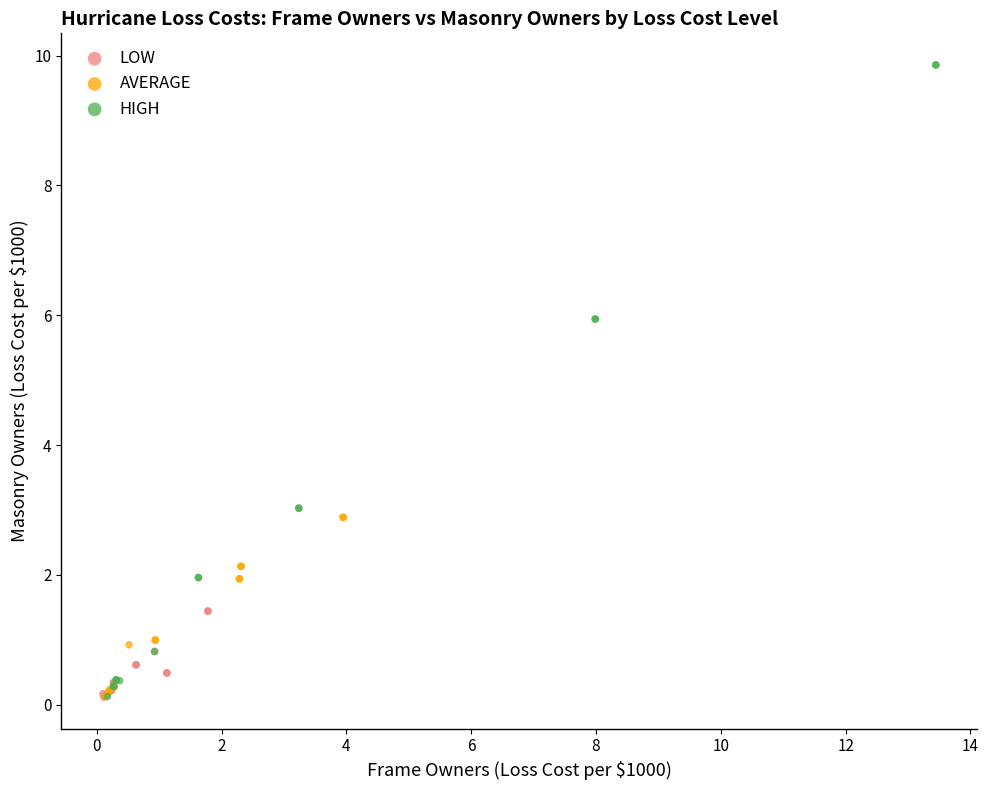

Which series has the largest Y range (max minus min)?

HIGH